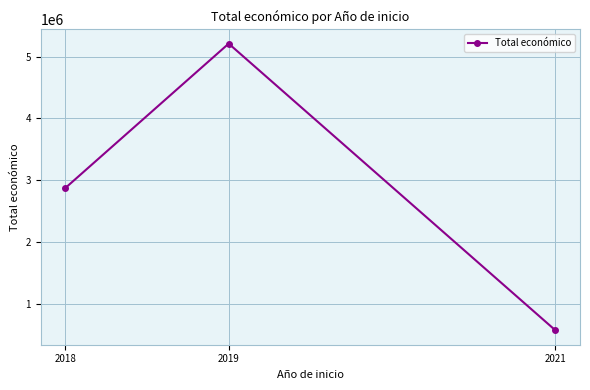

How many lines are shown in the chart?

1